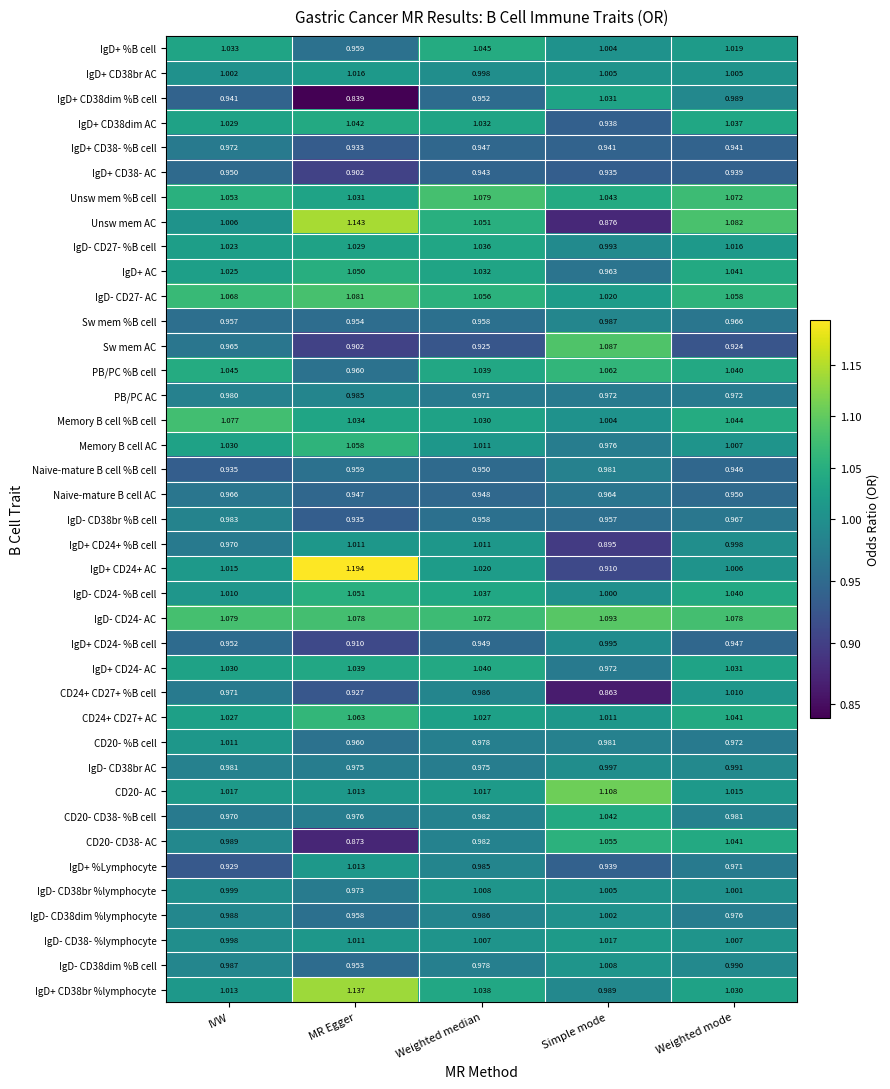

List the labels in order of Memory B cell AC value, largest first.

MR Egger, IVW, Weighted median, Weighted mode, Simple mode